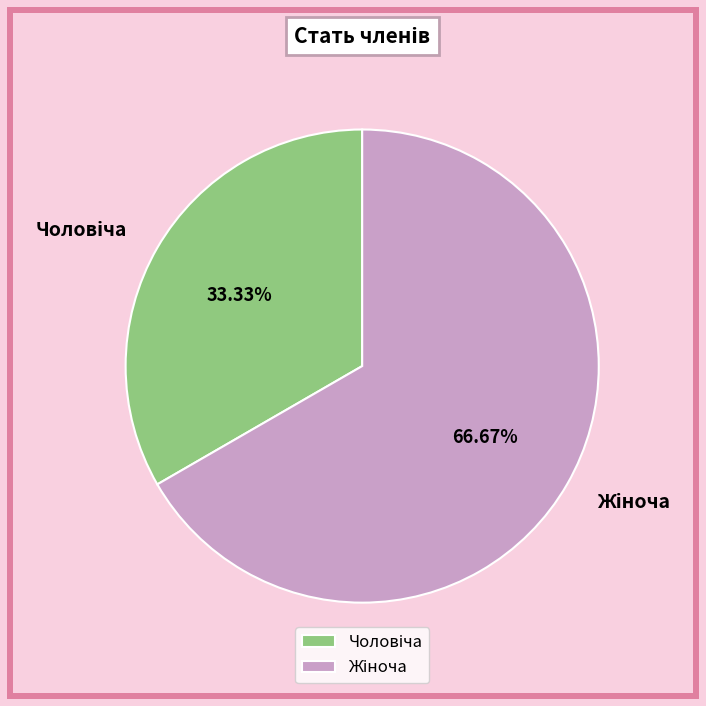

Is there a majority slice in this chart?

Yes